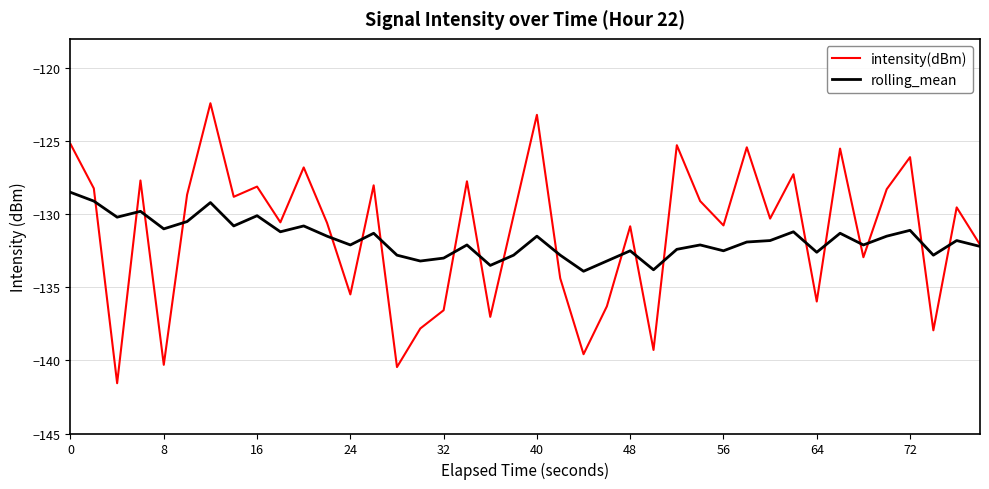

What is the minimum value for rolling_mean?

-133.9